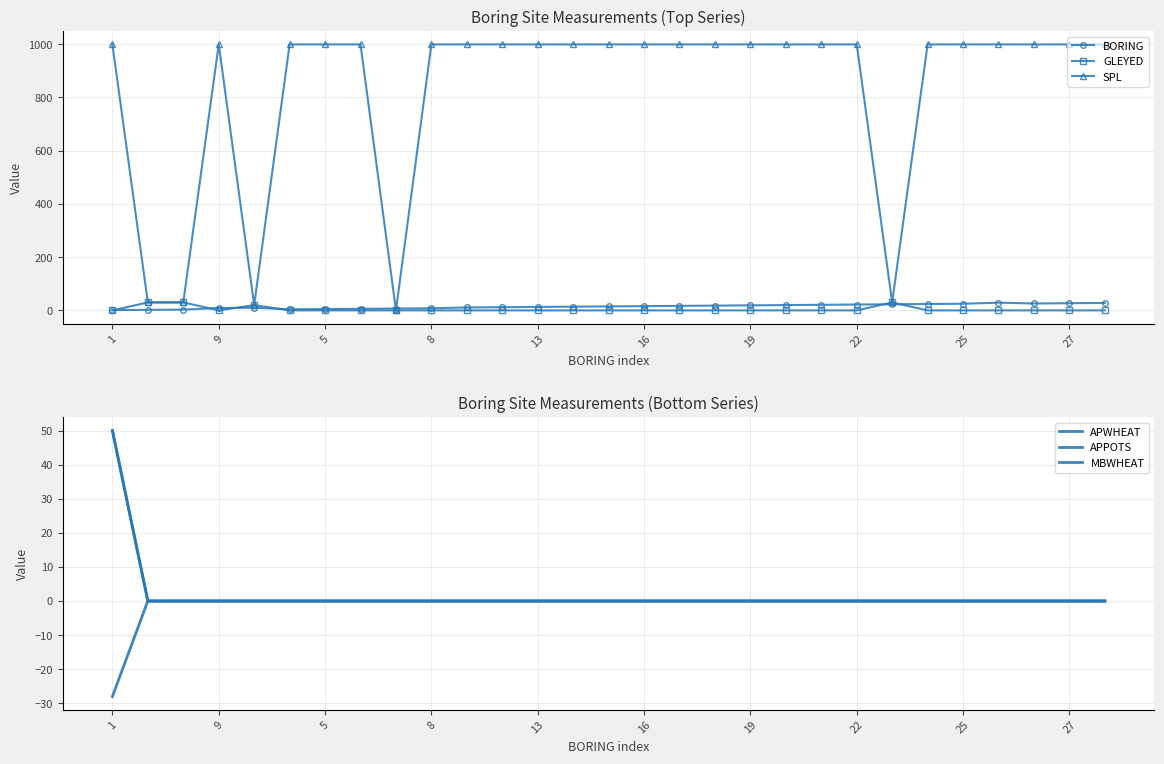

The value of SPL at 17 is 999. True or false?

True